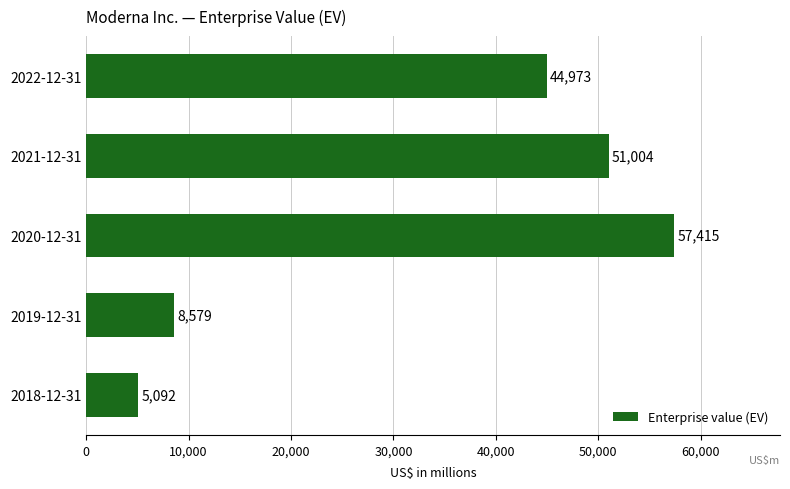

What is the difference between the maximum and second lowest values?

48836